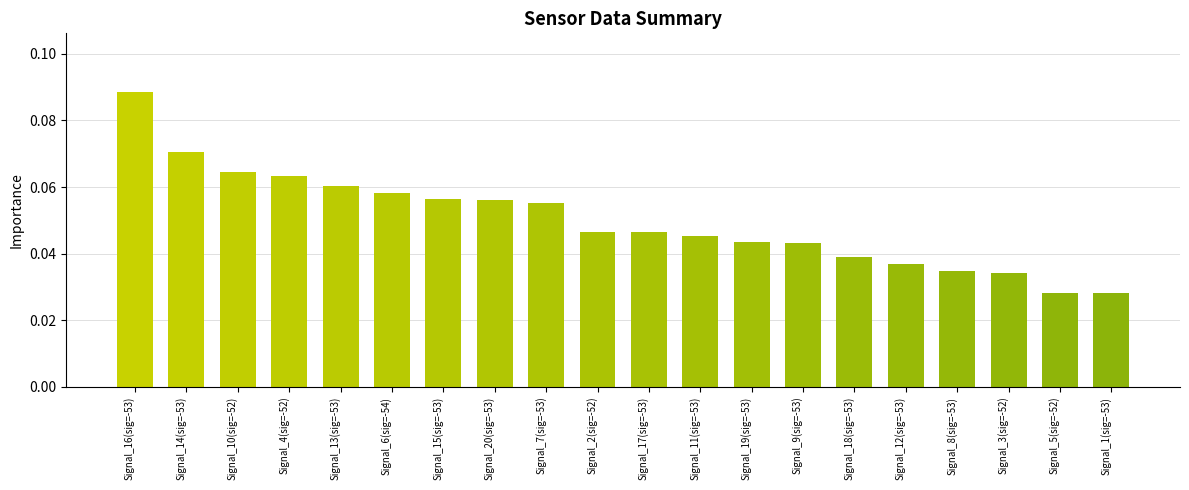

What position from the right is Signal_2(sig=-52)?

11